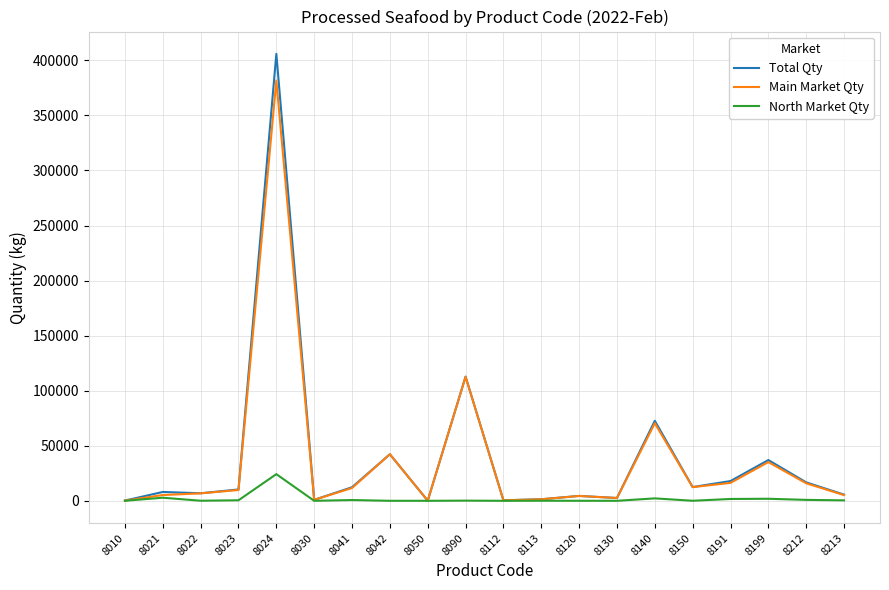

Rank the series by their maximum value, from highest to lowest.

Total Qty, Main Market Qty, North Market Qty